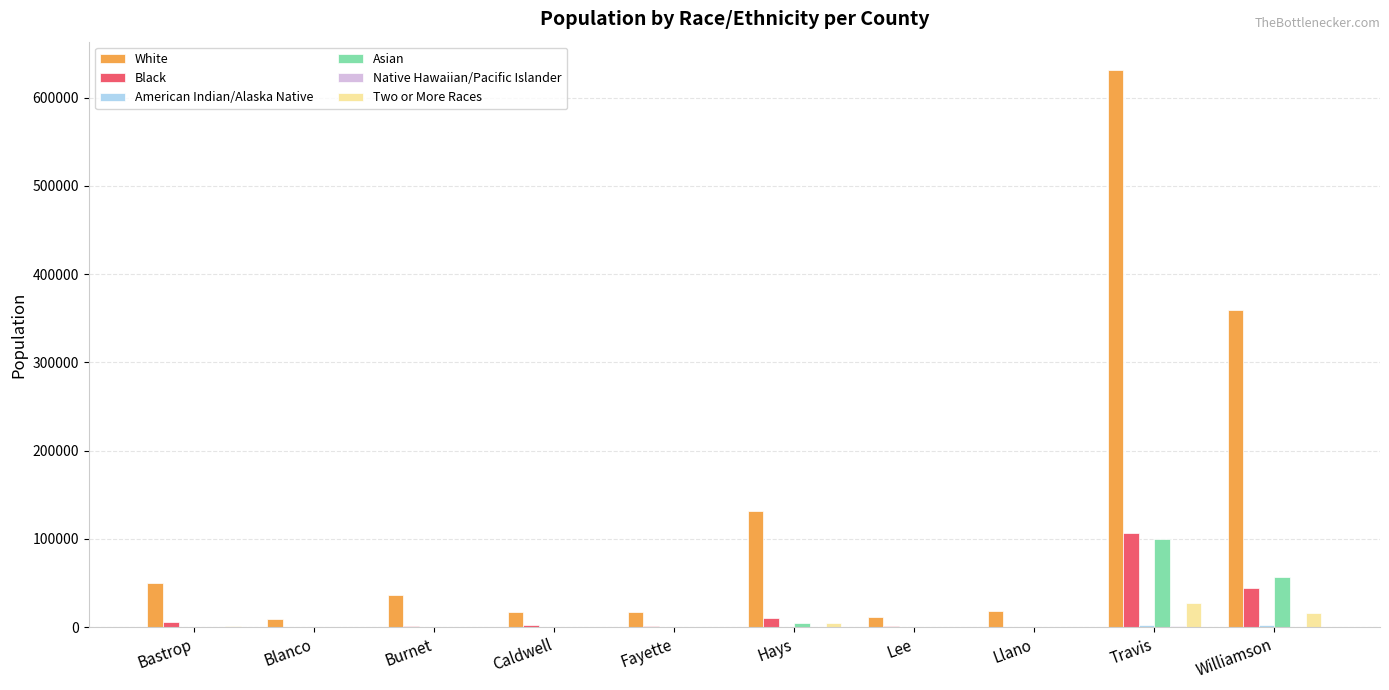

Between Caldwell and Travis, which series saw the biggest shift?

White